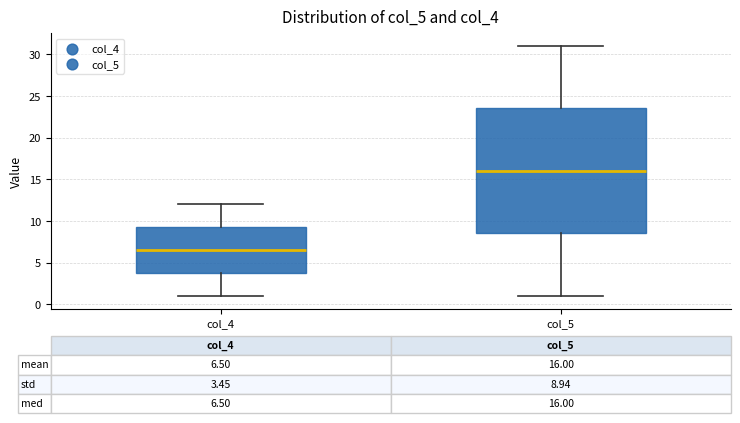

Which box is the tallest, from its lower edge to its upper edge?

col_5